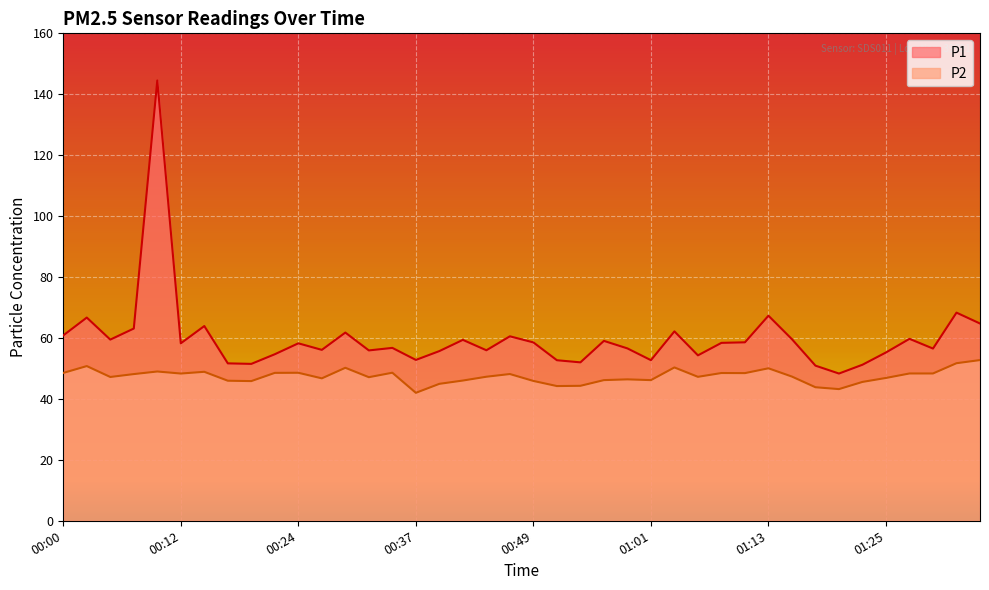

What is the label of the 1st point from the left?

00:00